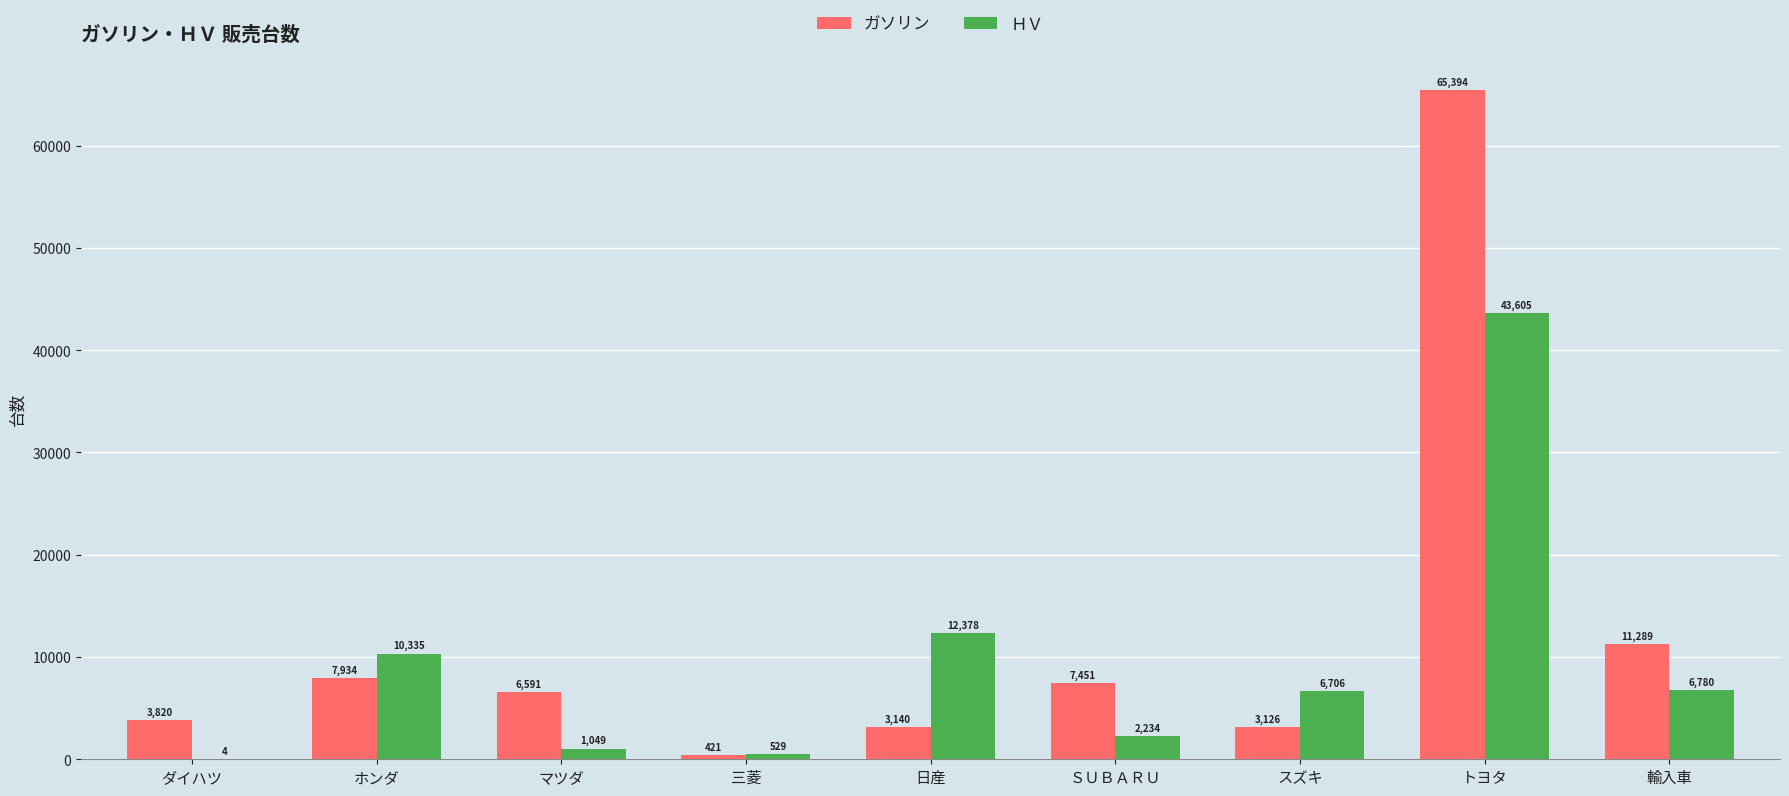

Which series changed the most between ダイハツ and スズキ?

ＨＶ